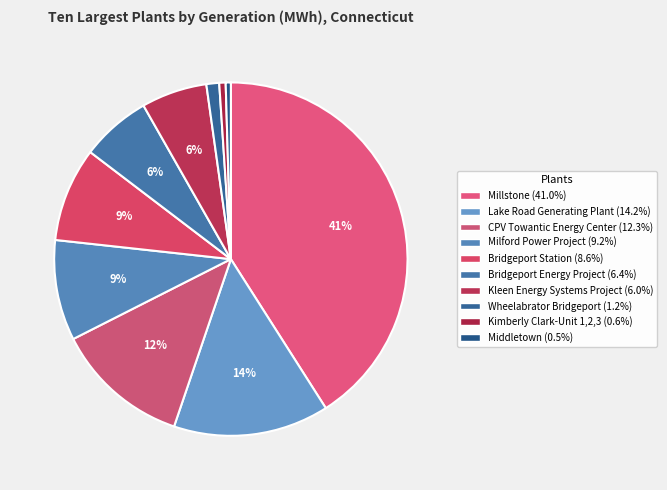

To the nearest percent, what percentage of the pie is Kleen Energy Systems Project?

6%